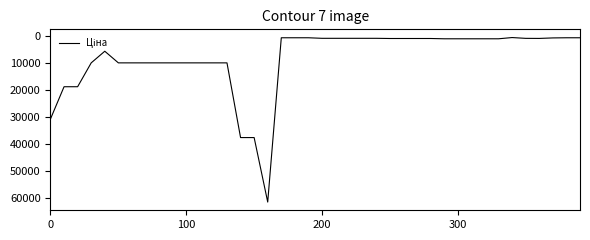

What is the maximum value shown in the chart?

61434.3